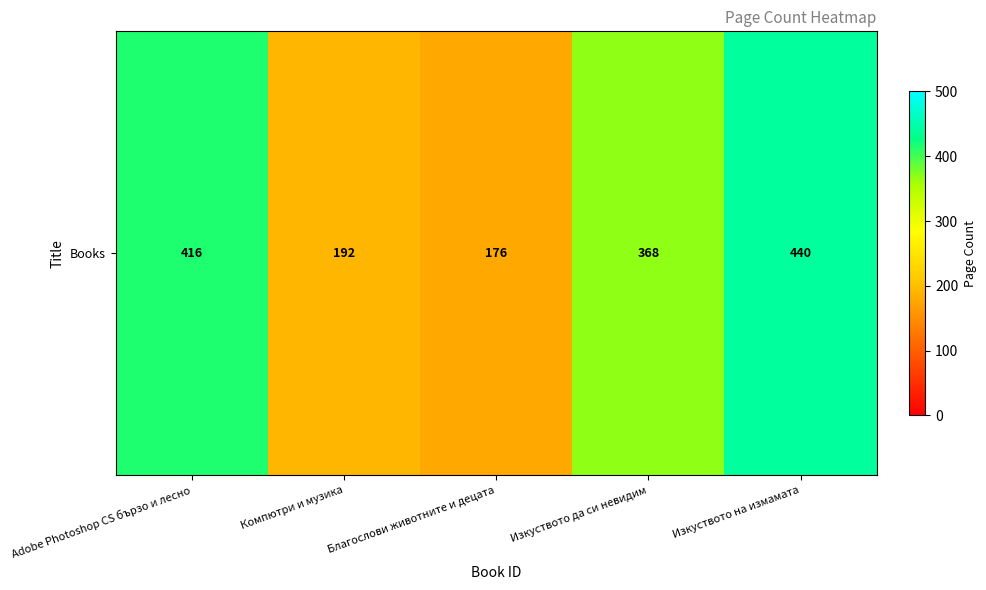

What is the difference between the maximum and second lowest values?

248